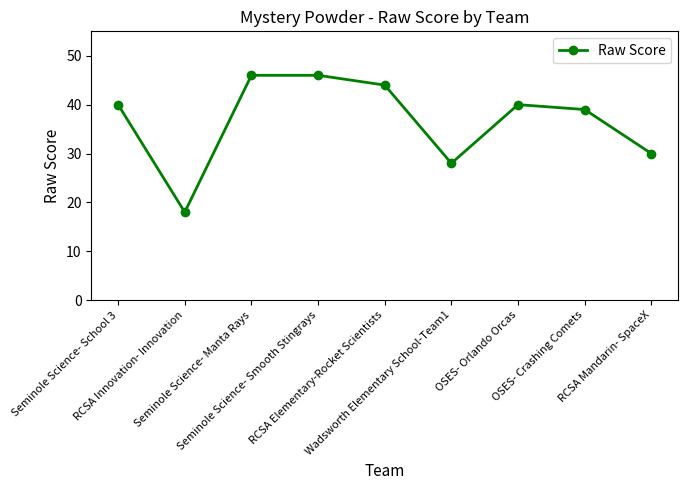

Is it true that the value at RCSA Elementary-Rocket Scientists is 44?

True